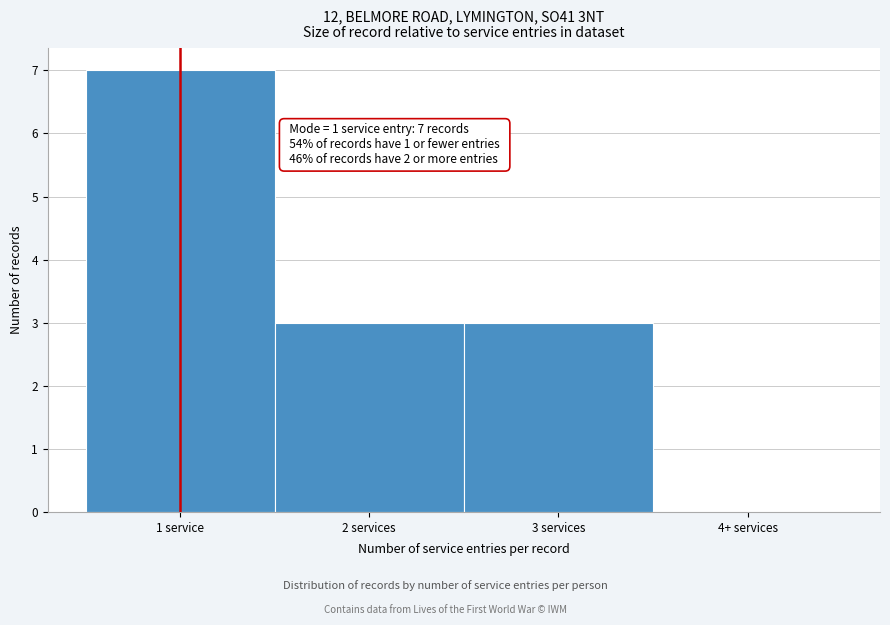

Reading left to right, list all the values displayed in this chart.

1 service=7	2 services=3	3 services=3	4+ services=0